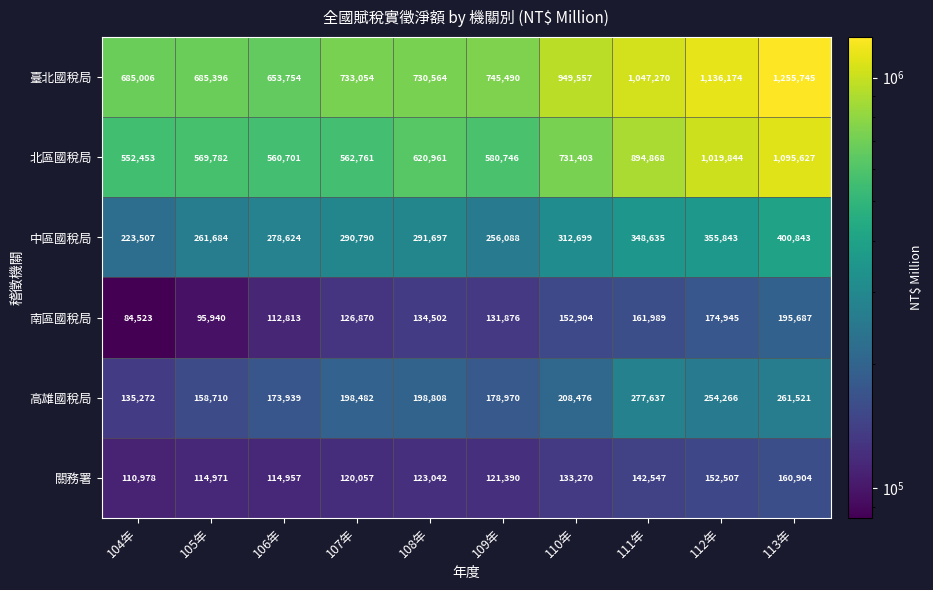

Is it true that 南區國稅局 equals 112813 at 106年?

True